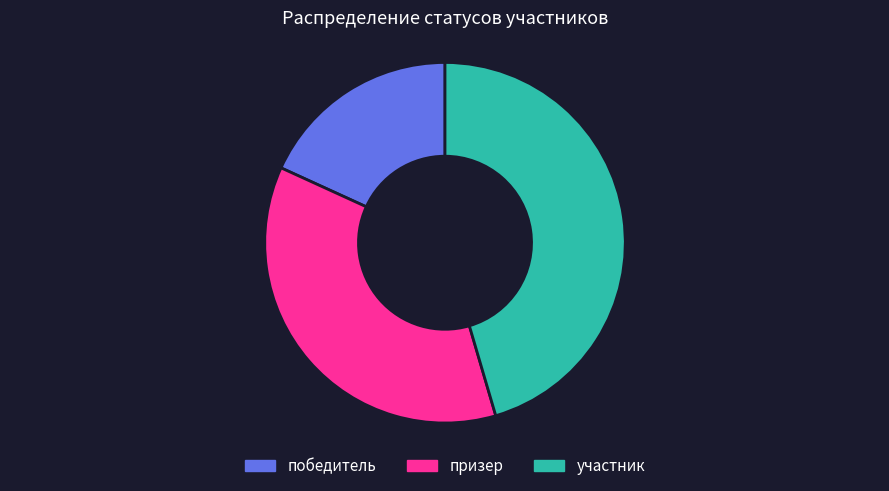

How many slices are in this pie chart?

3